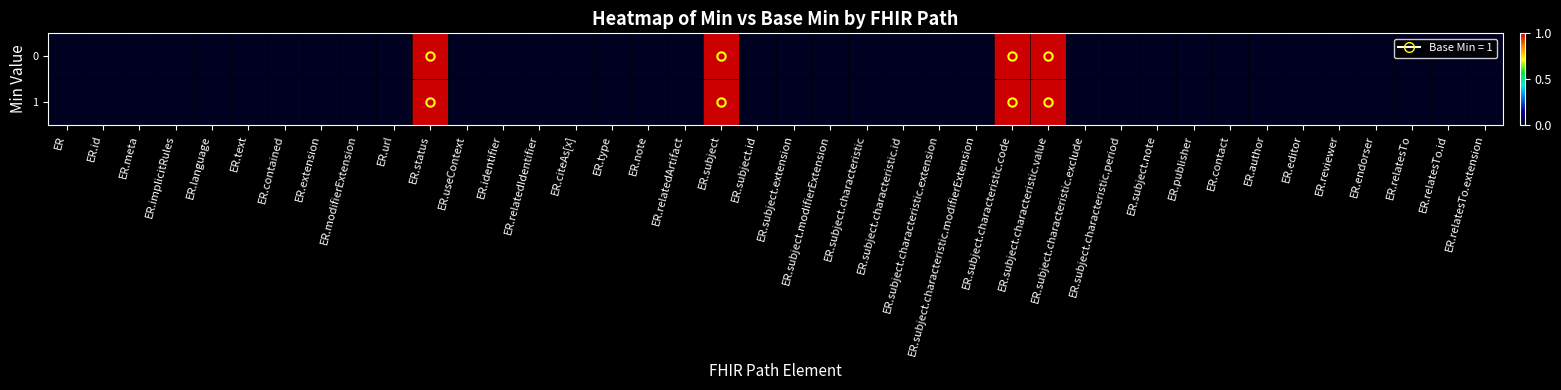

Rank the series at ER.meta from lowest to highest value.

0, 1